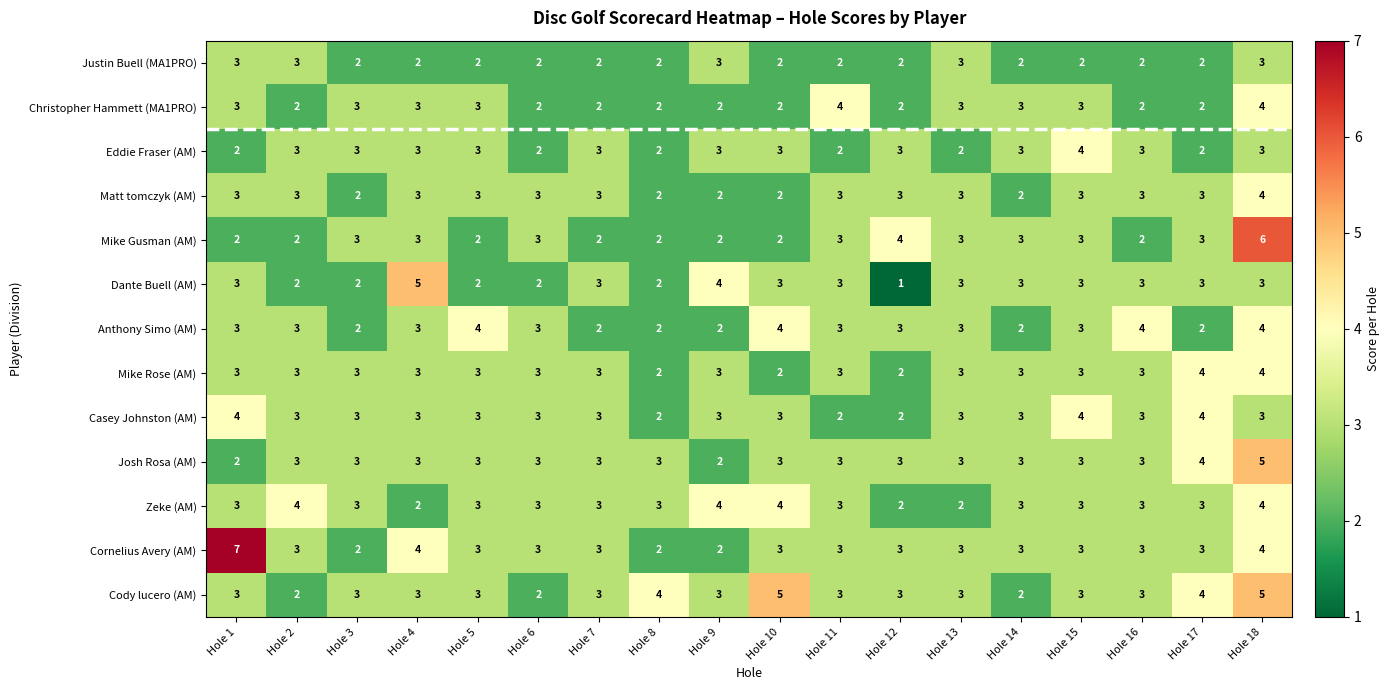

Between Hole 5 and Hole 7, which series saw the biggest shift?

Anthony Simo (AM)